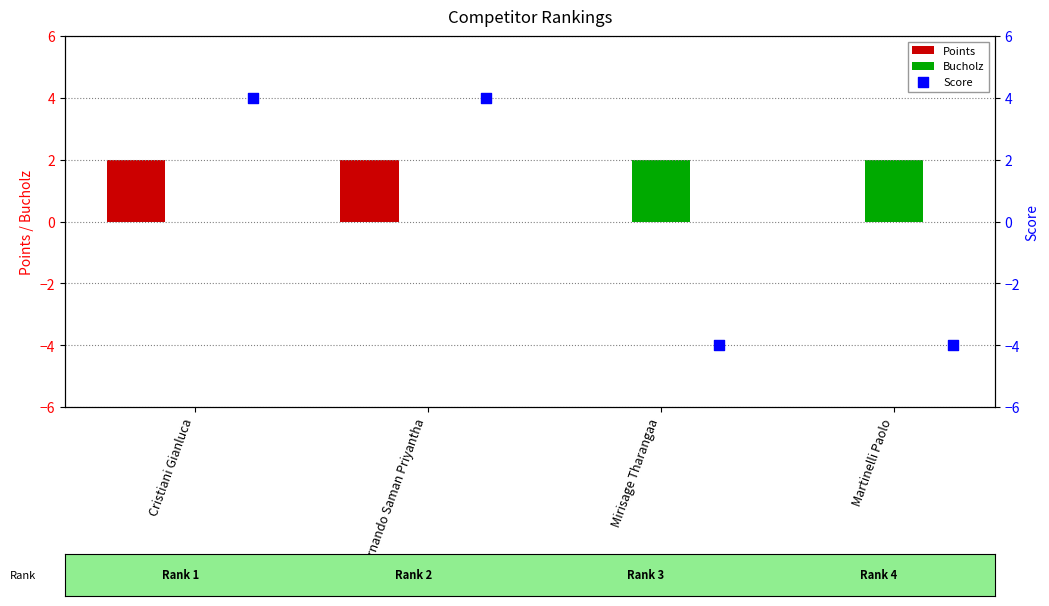

At how many categories does at least one series exceed -1?

4